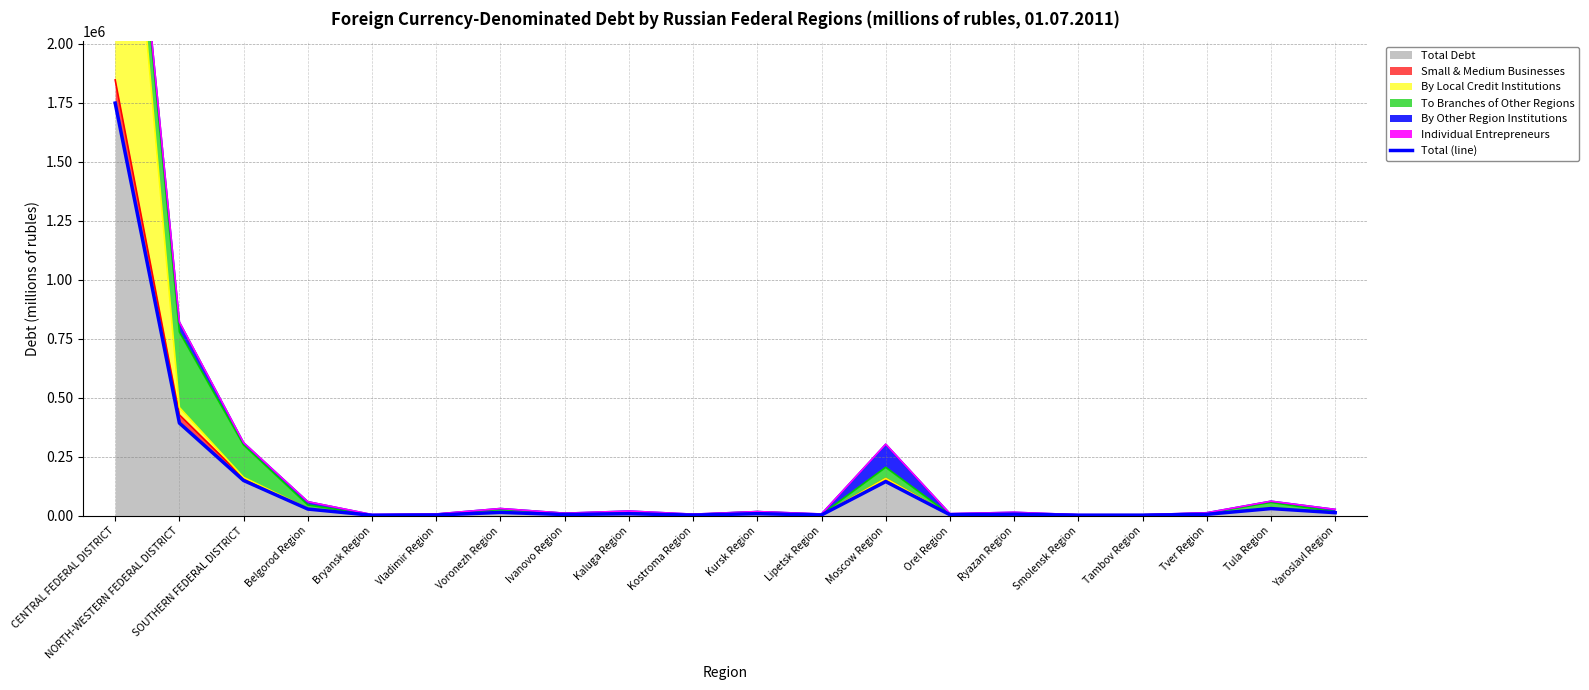

What position from the right is Kaluga Region?

12